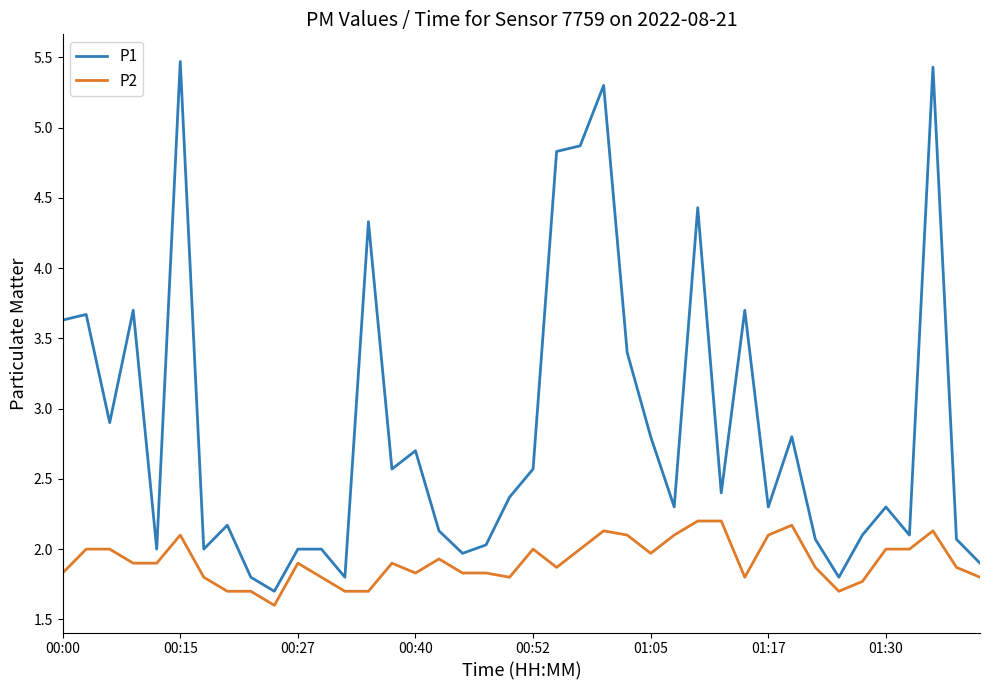

What is the maximum value for P2?

2.2